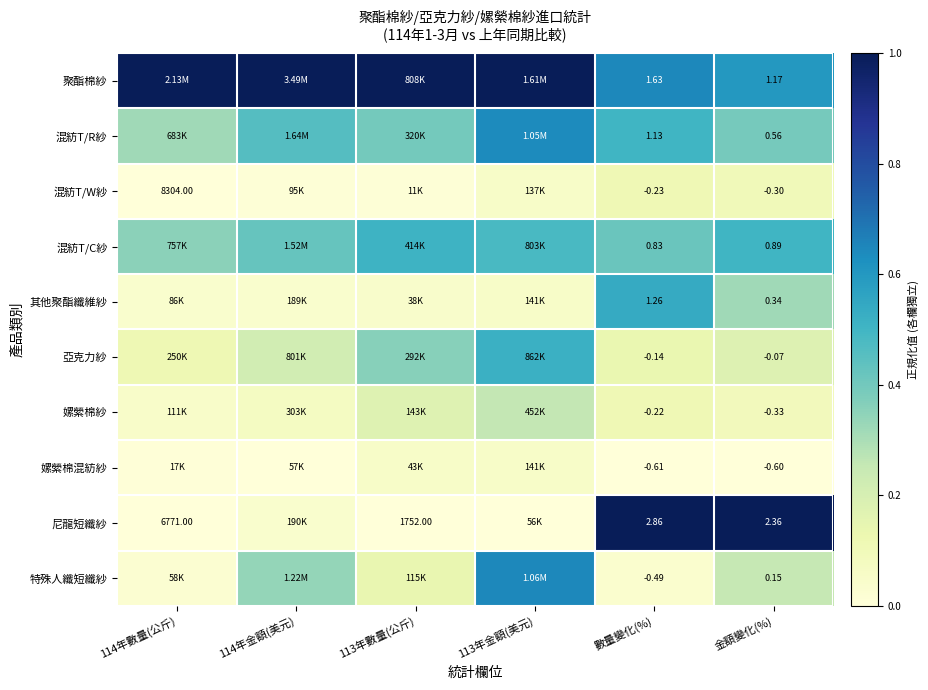

At 數量變化(%), list the series in order from smallest to largest.

嫘縈棉混紡紗, 特殊人纖短纖紗, 混紡T/W紗, 嫘縈棉紗, 亞克力紗, 混紡T/C紗, 混紡T/R紗, 其他聚酯纖維紗, 聚酯棉紗, 尼龍短纖紗